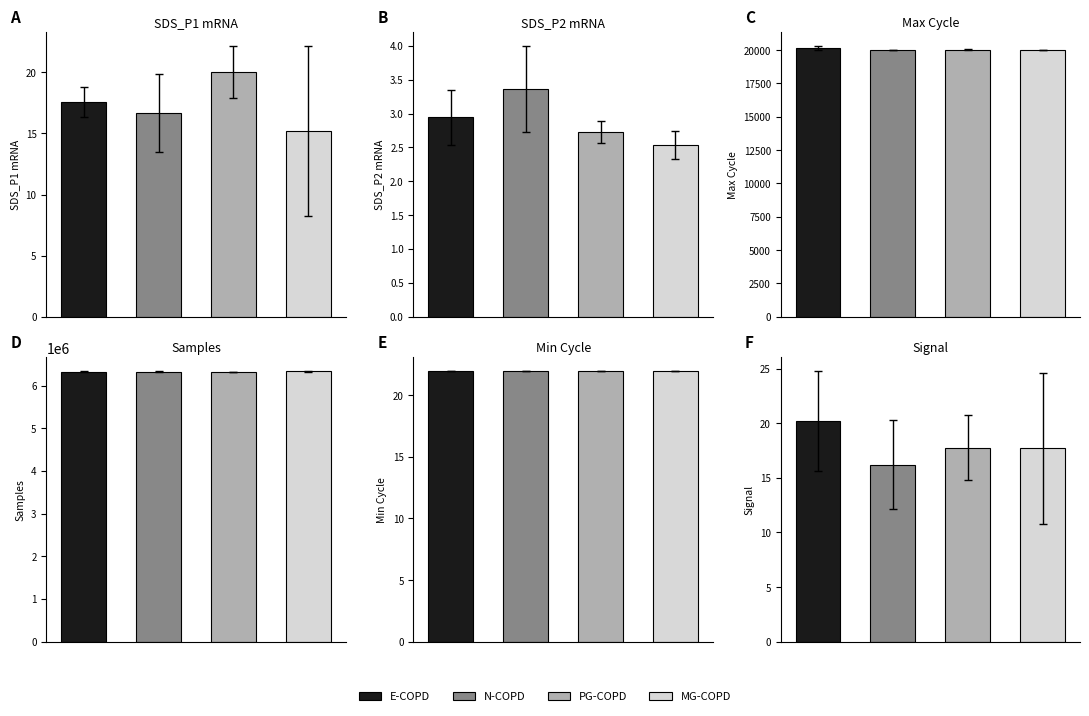

What is the total value across all series at 2?

6334985.1